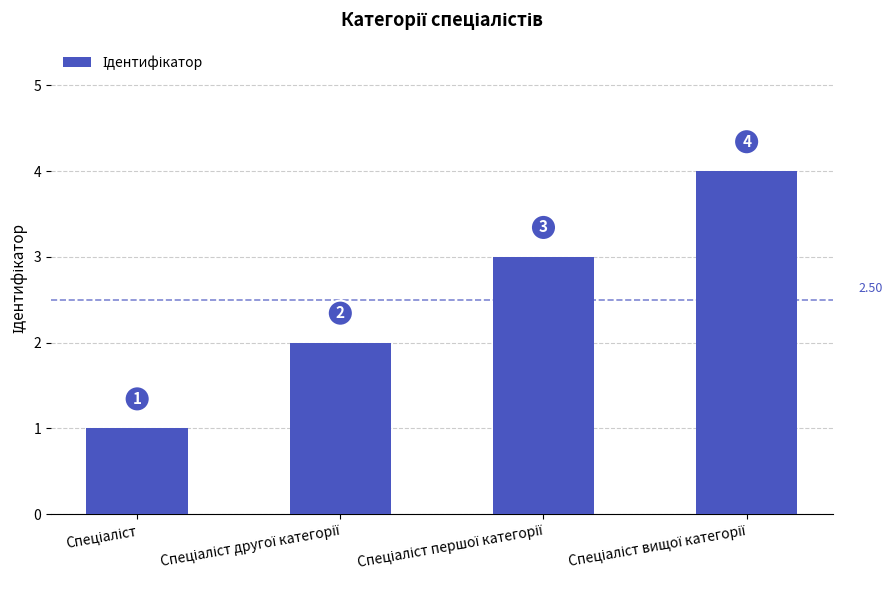

What is the difference between the maximum and minimum values?

3